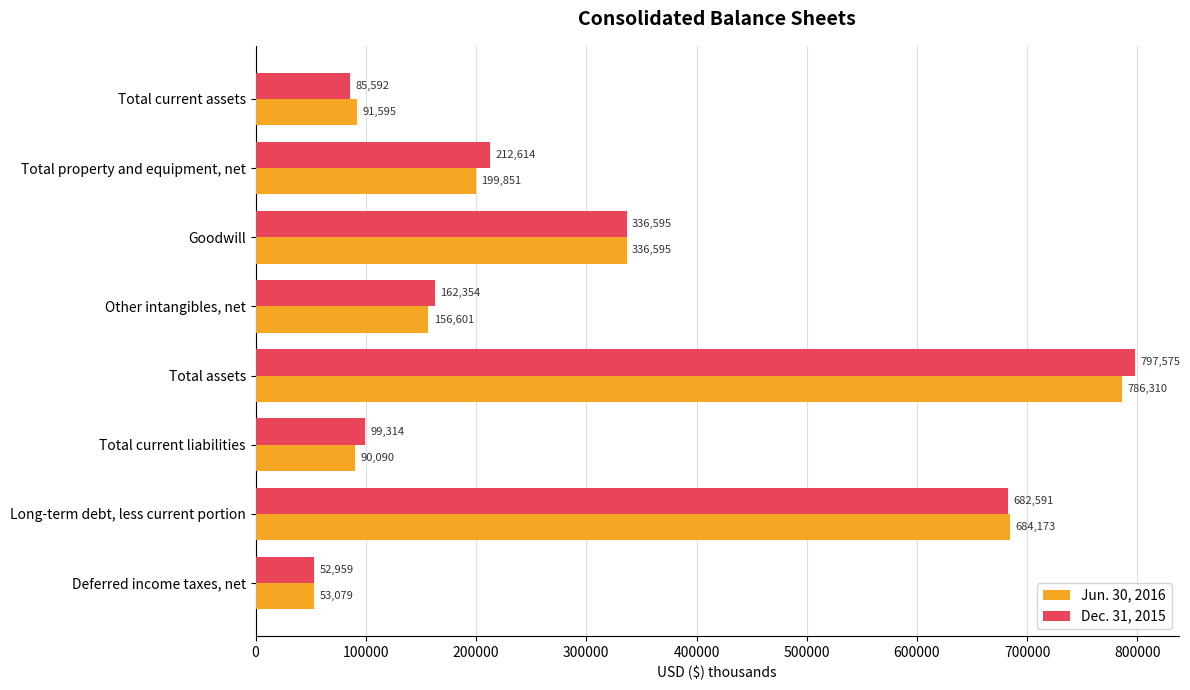

At which category is the sum across all series the highest?

Total assets